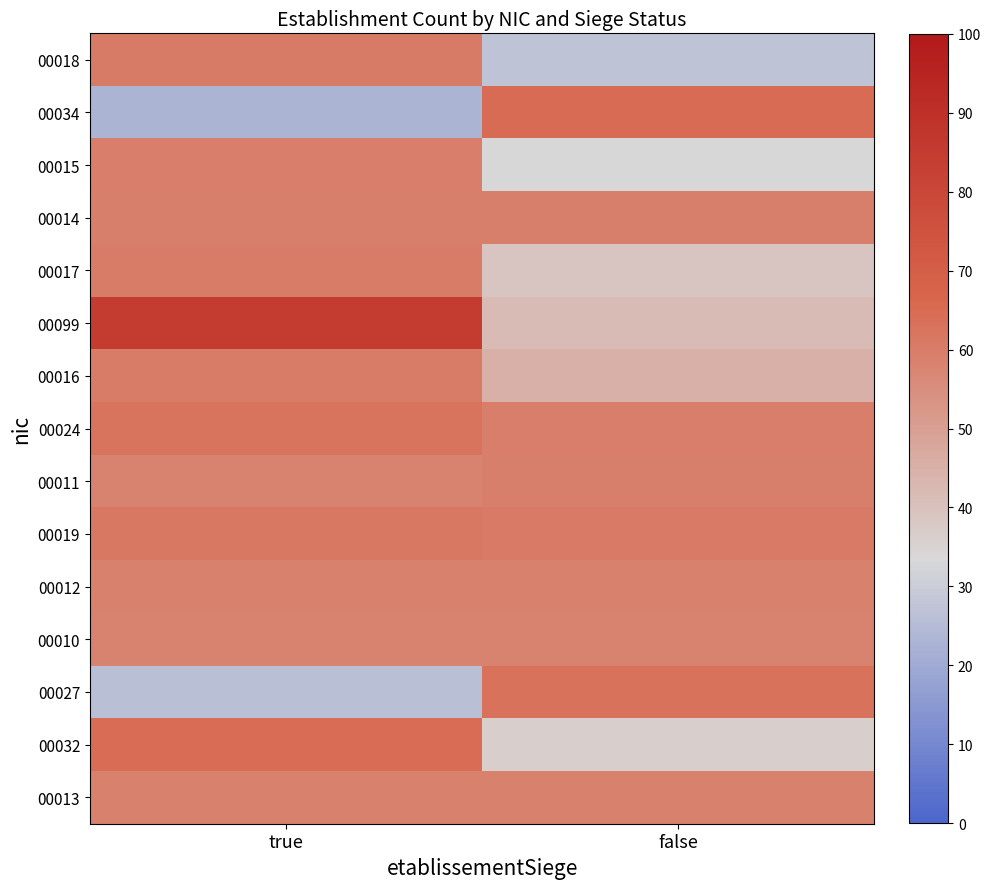

Which series has the largest total across all categories?

00099